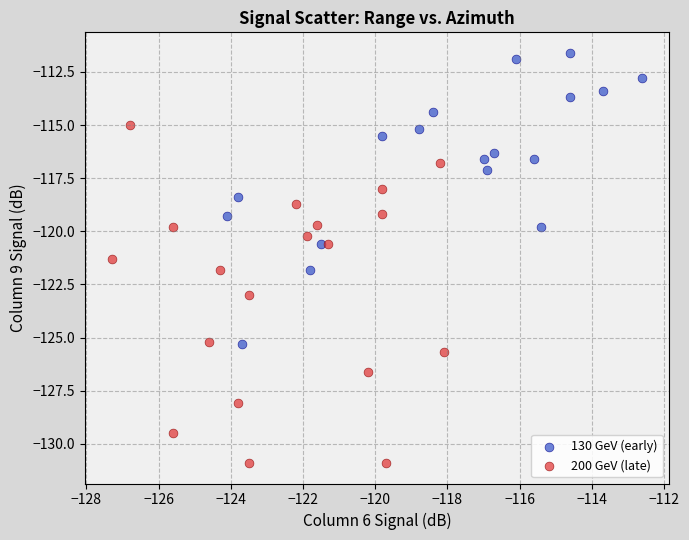

Which series contains the highest Y value?

130 GeV (early)